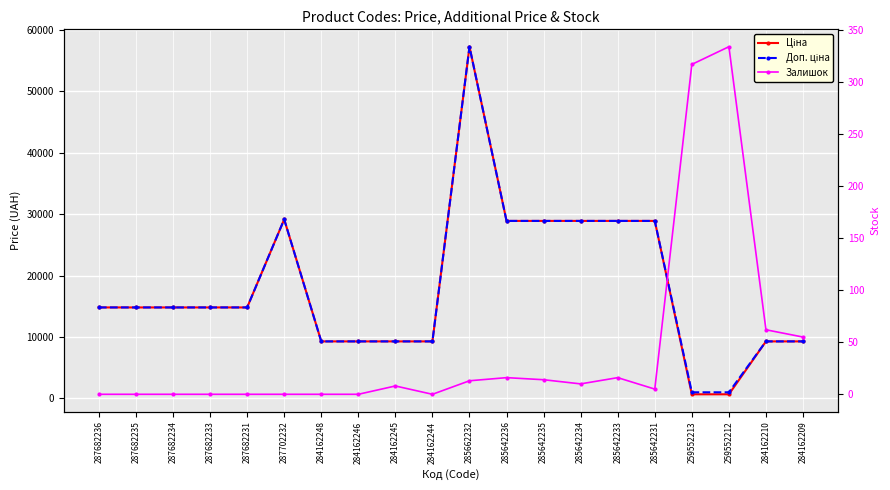

What are all the series names shown in the legend?

Ціна, Доп. ціна, Залишок